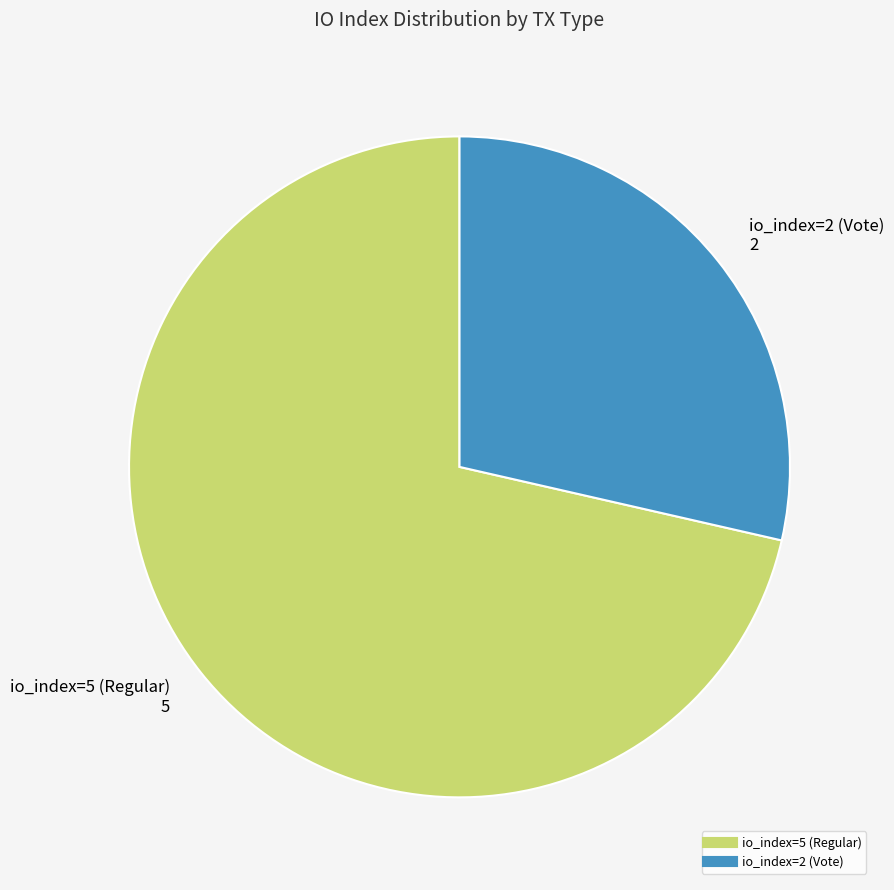

What is the ratio of the value at io_index=2 (Vote) to the value at io_index=5 (Regular)?

0.4